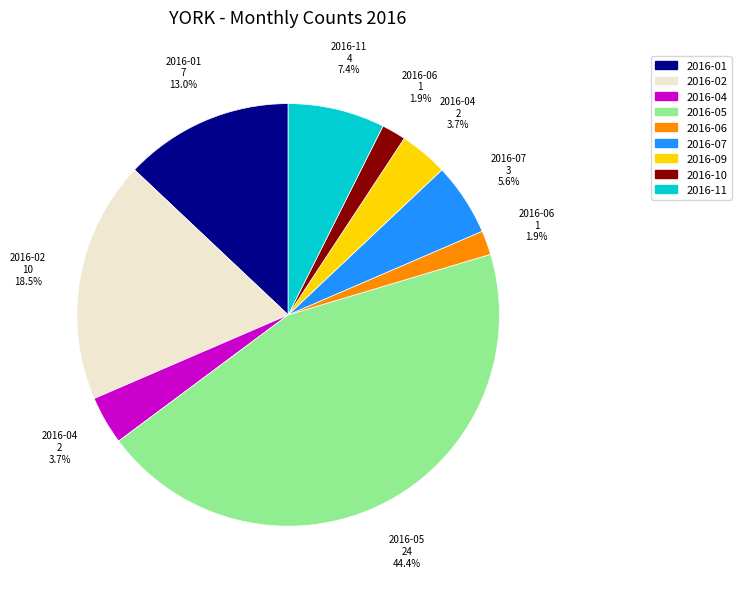

Is there a majority slice in this chart?

No